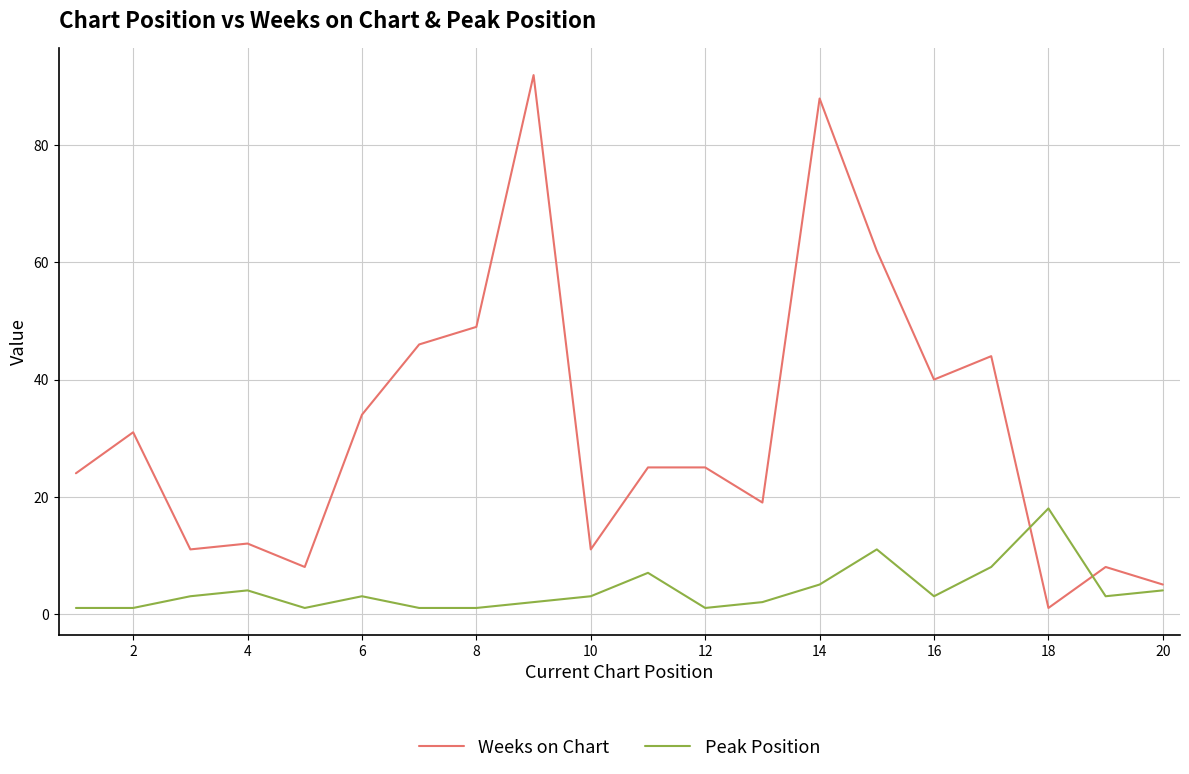

Which series has the largest total across all categories?

Weeks on Chart